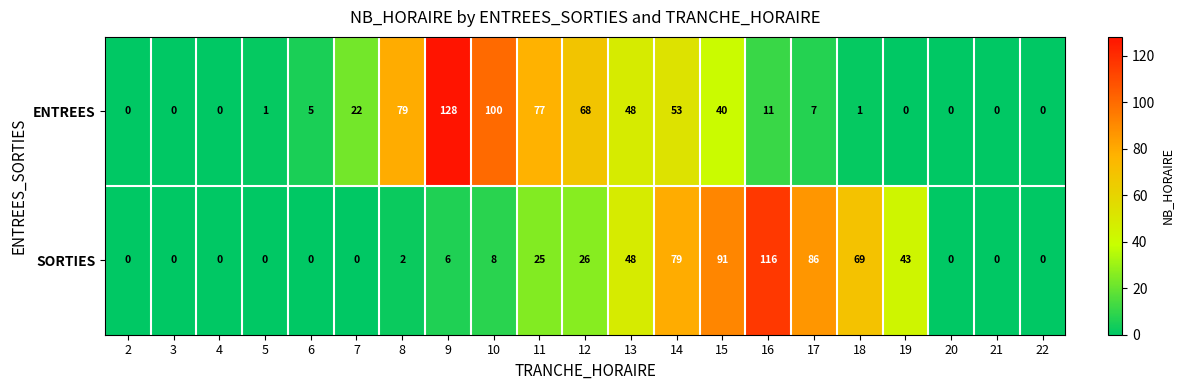

At how many categories does at least one series exceed 28?

12